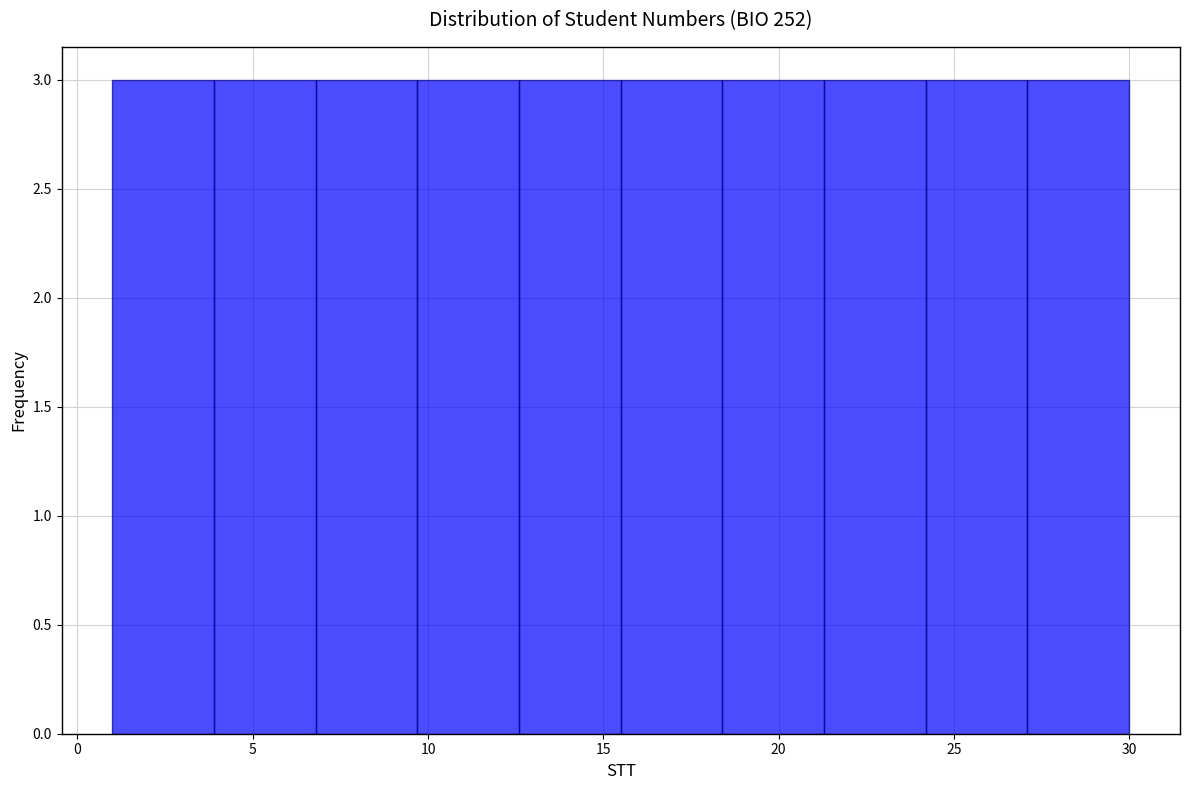

What is the height of the bar covering 1.0 to 3.9 on the x-axis? Neither the bar edges nor the heights are printed on the chart, so give them approximately, as read against the axes.

3